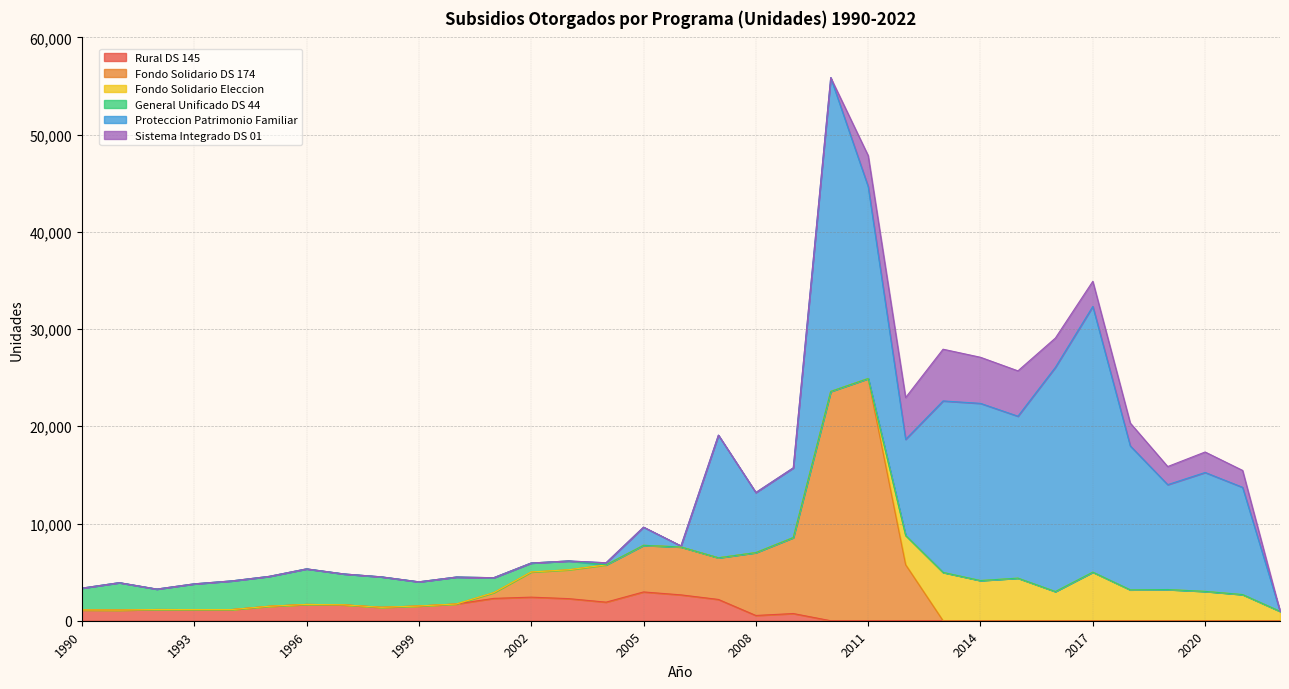

Does the chart have visible grid lines?

Yes